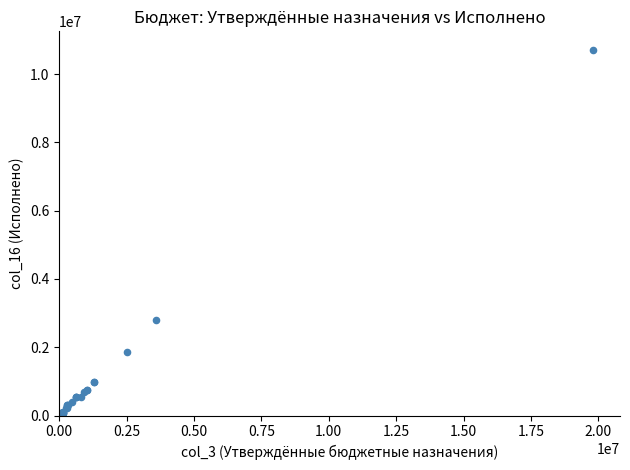

What Y value in the scatter plot is closest to 5357593?

2796710.2